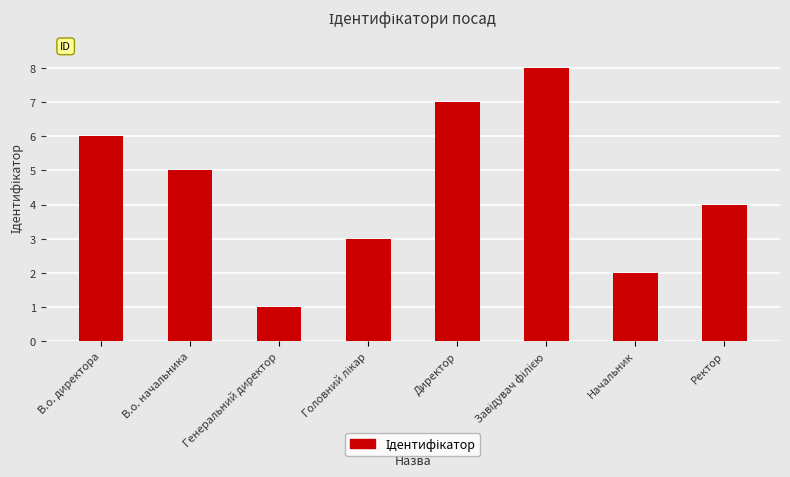

What is the change in value from В.о. начальника to Начальник?

-3